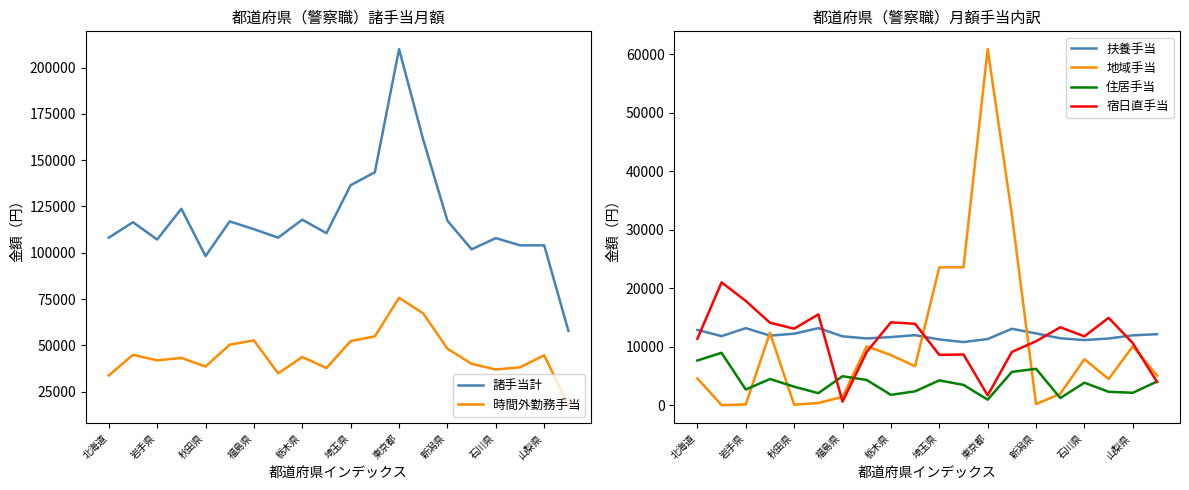

True or false: 時間外勤務手当 and 住居手当 intersect in this chart.

False